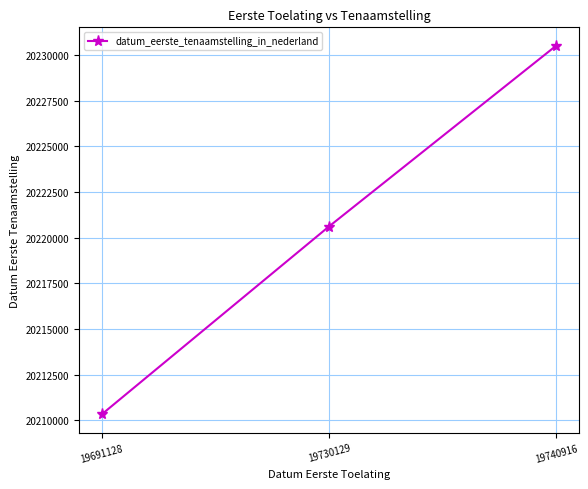

What is the change in value from 19730129 to 19740916?

+9899